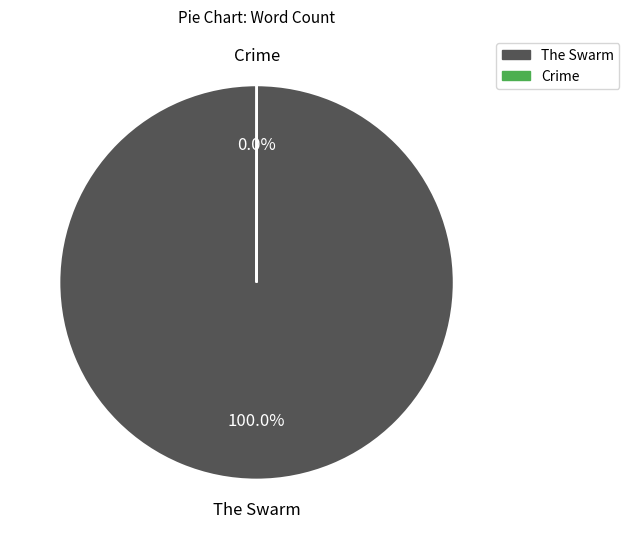

Which slice represents more than half of the pie?

The Swarm